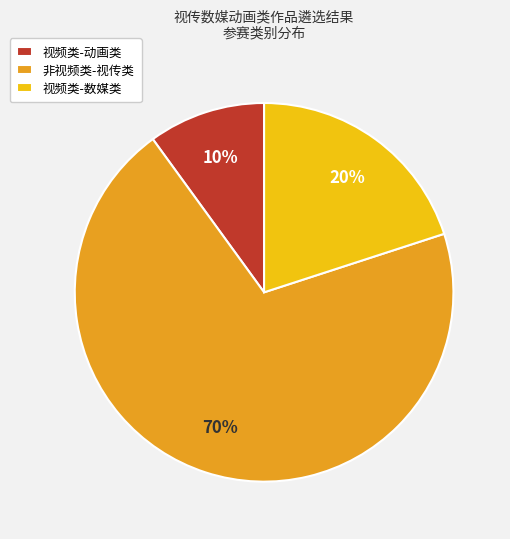

Rank the categories by value from highest to lowest.

非视频类-视传类, 视频类-数媒类, 视频类-动画类